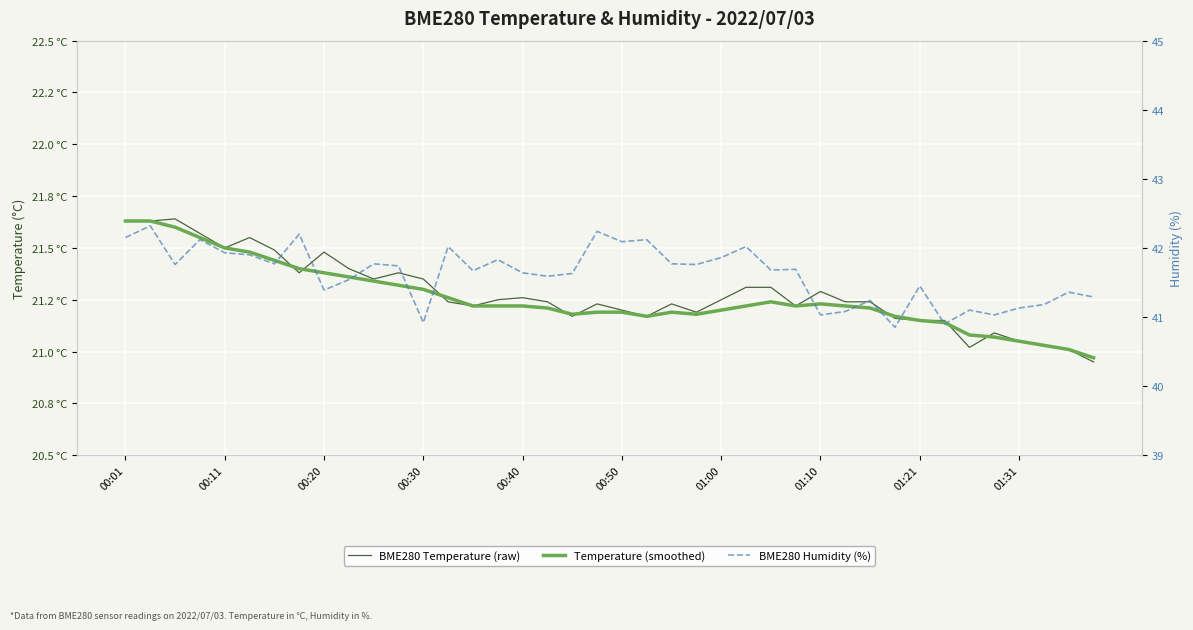

What is the label of the 1st point from the left?

00:01